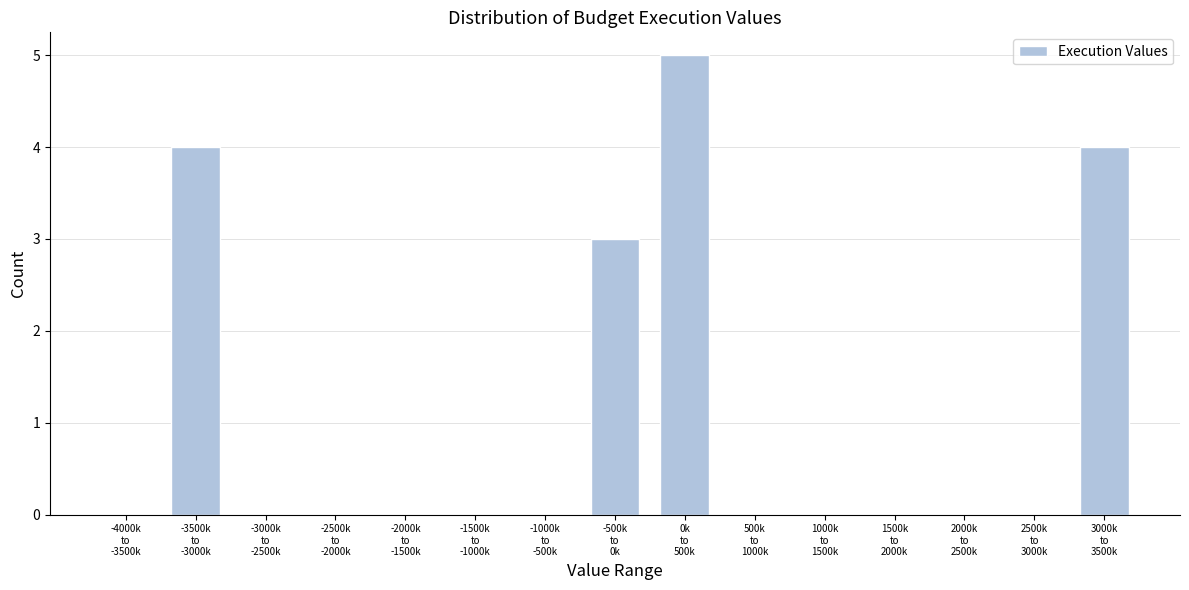

What is the maximum value shown in the chart?

5